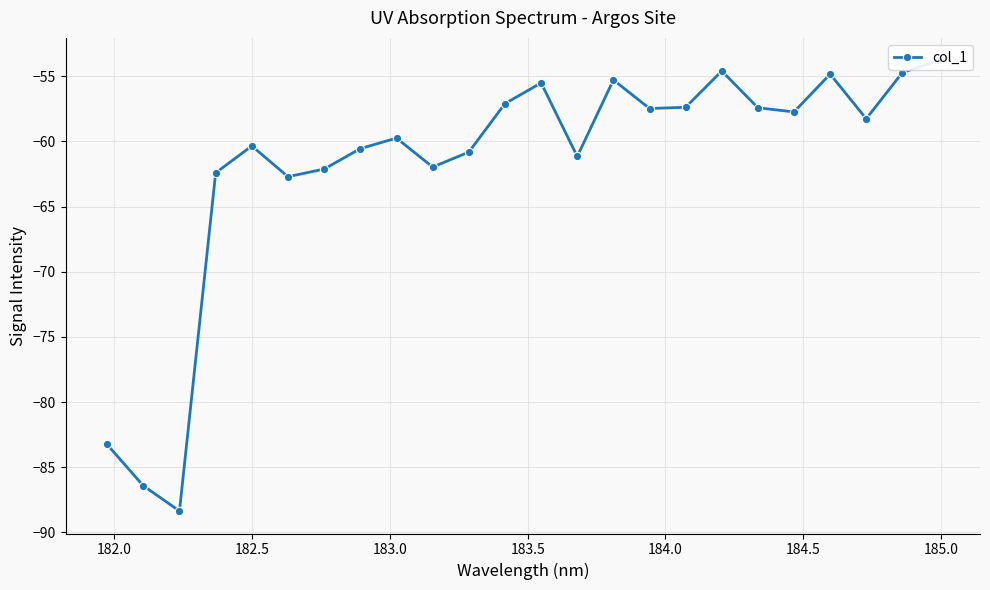

What is the difference between the maximum and minimum values?

34.6